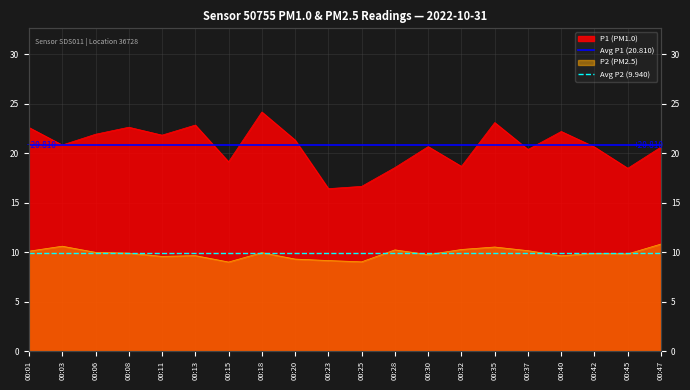

Where is Avg P2 (9.940) nearest to the value 9?

00:01